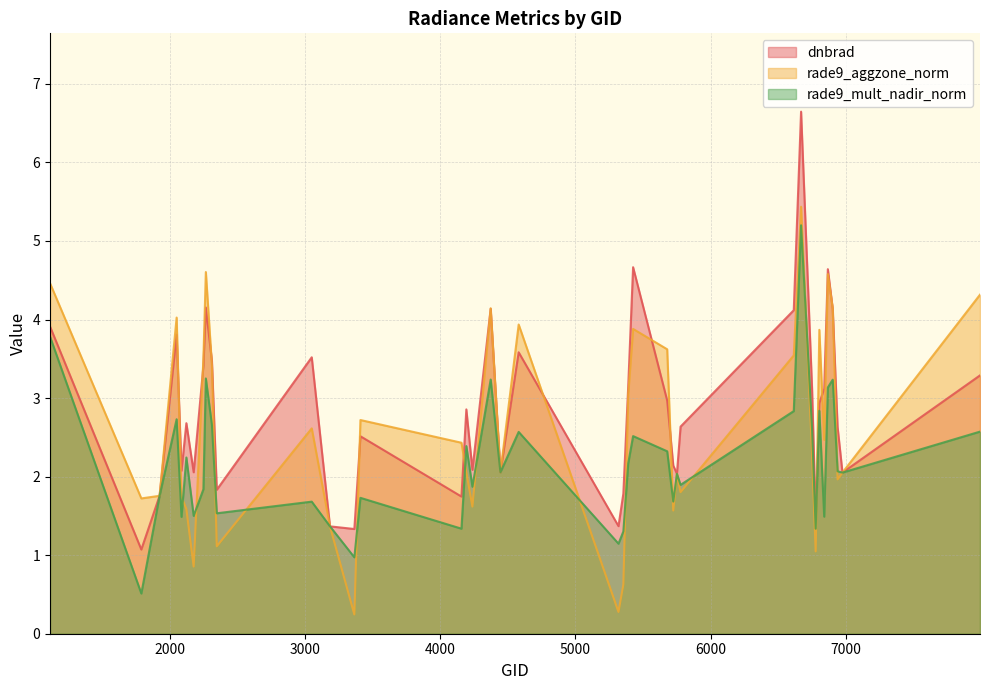

Does the chart have visible grid lines?

Yes